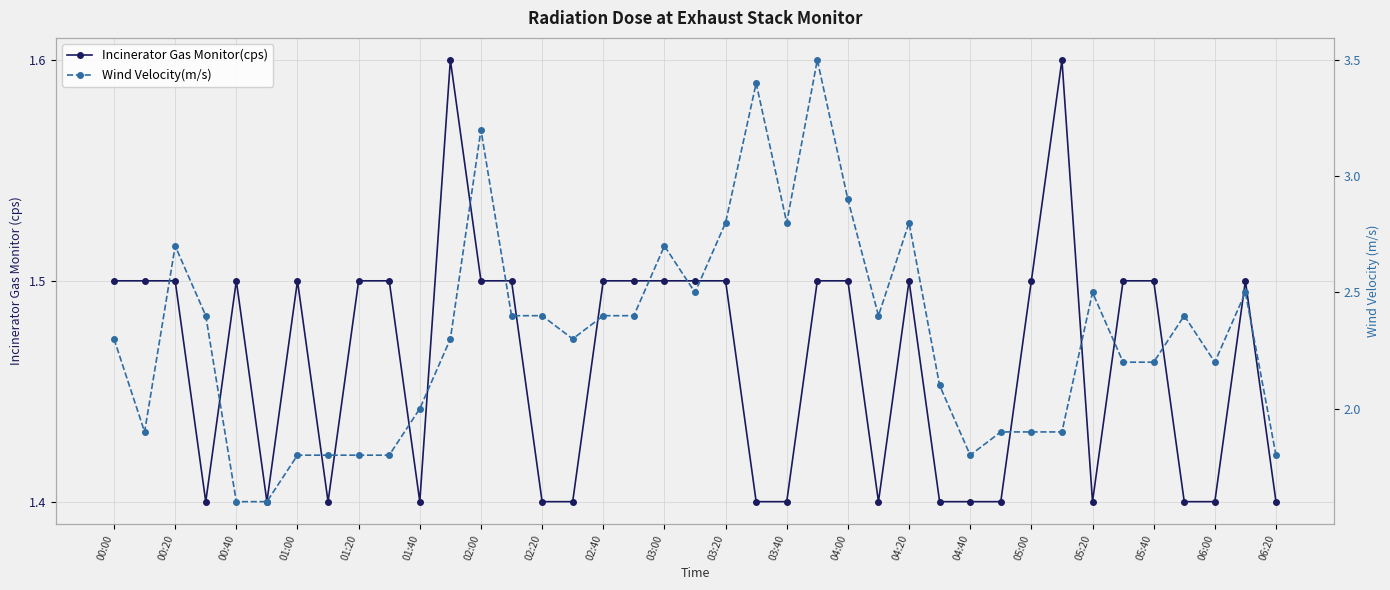

Read the Incinerator Gas Monitor(cps) value at 23.

1.5